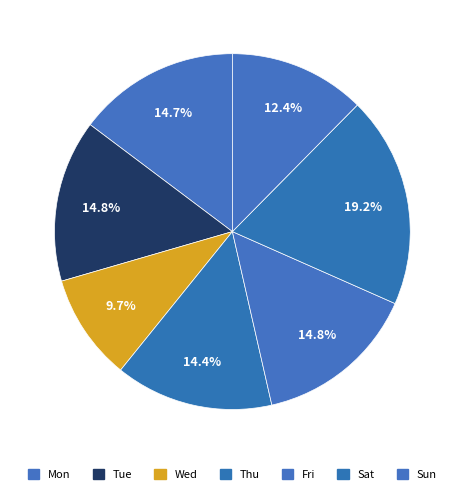

Which has a higher value, Wed or Sat?

Sat